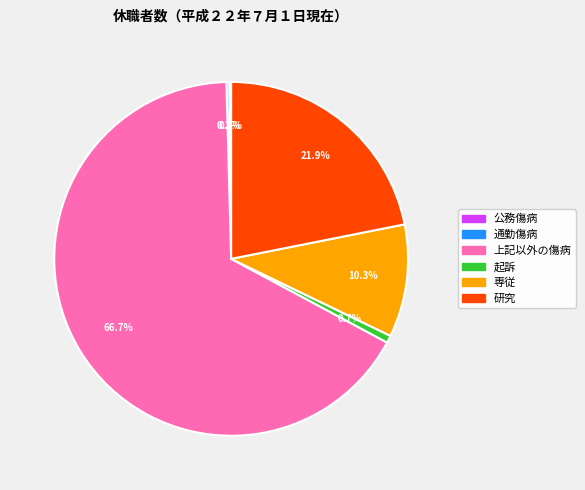

Which category has the biggest portion of the pie?

上記以外の傷病